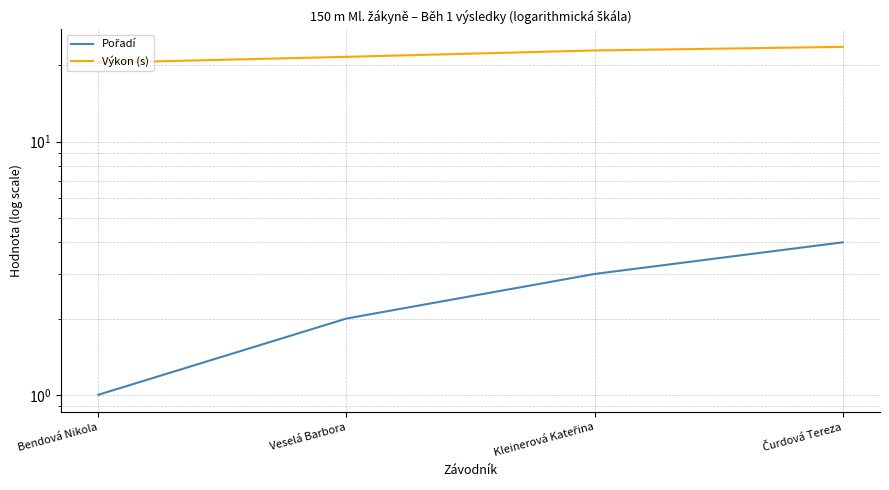

How many values in the Výkon (s) series are below 22?

2